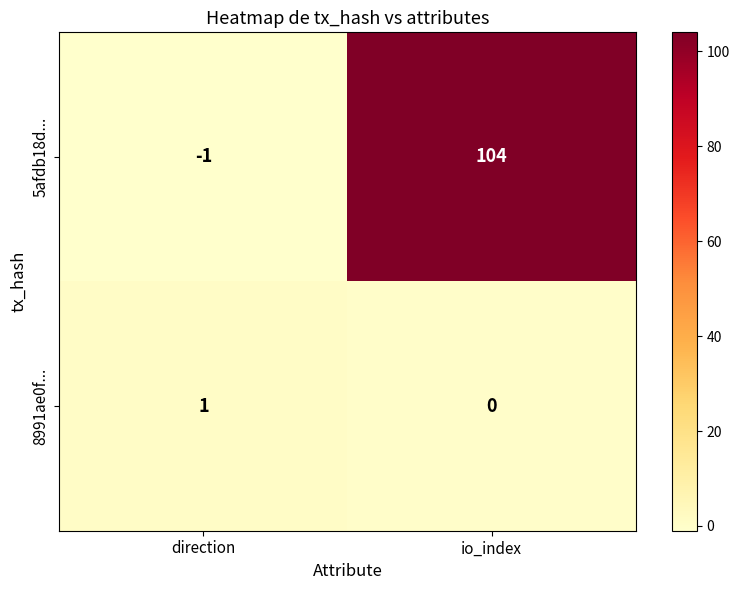

Is the value of 8991ae0f... at io_index greater than the value of 5afdb18d... at io_index?

No